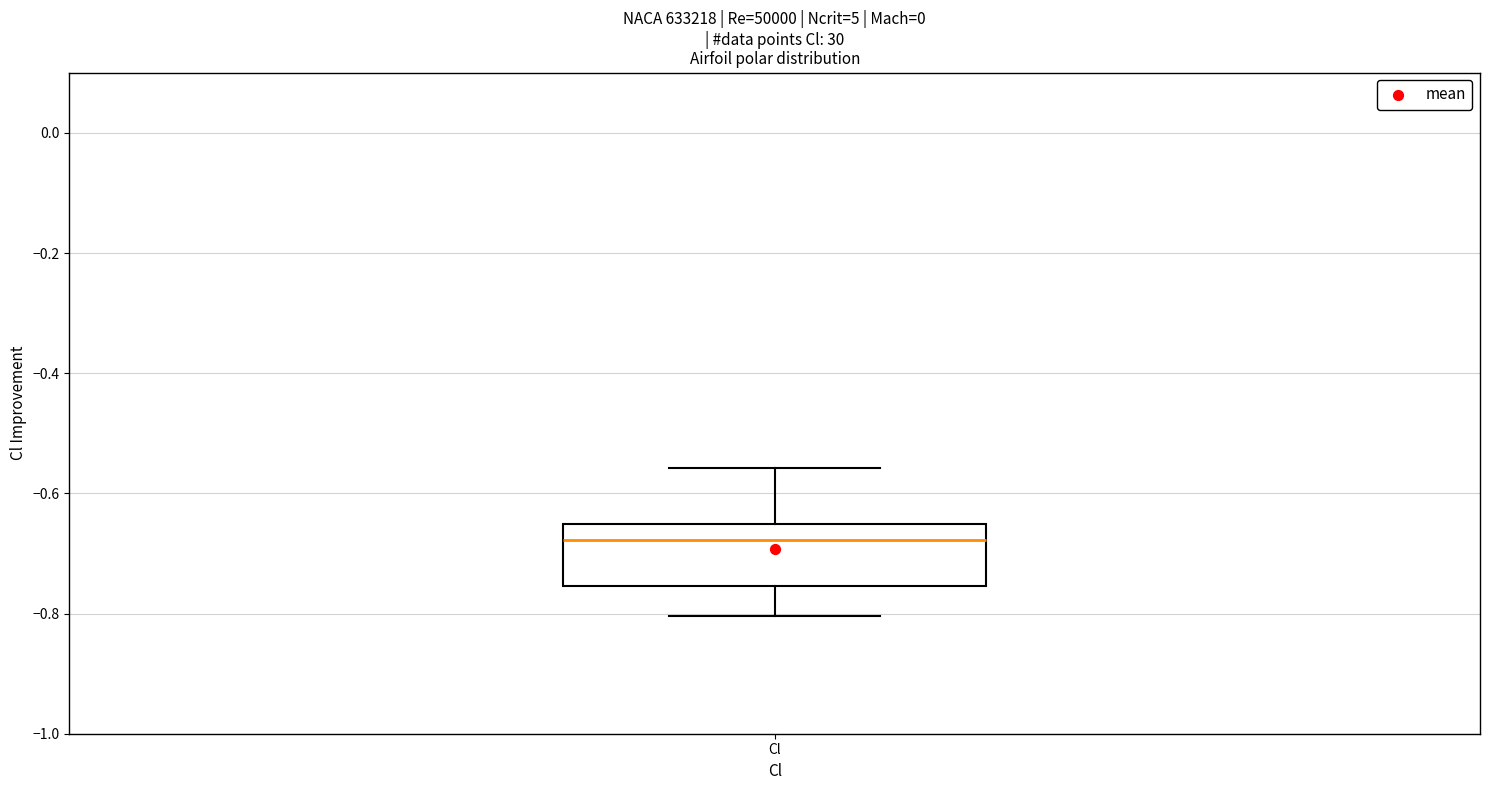

Where does the median line of the box for Cl sit on the y-axis? The values are not printed on the chart, so give them approximately, as read against the axis.

-0.68